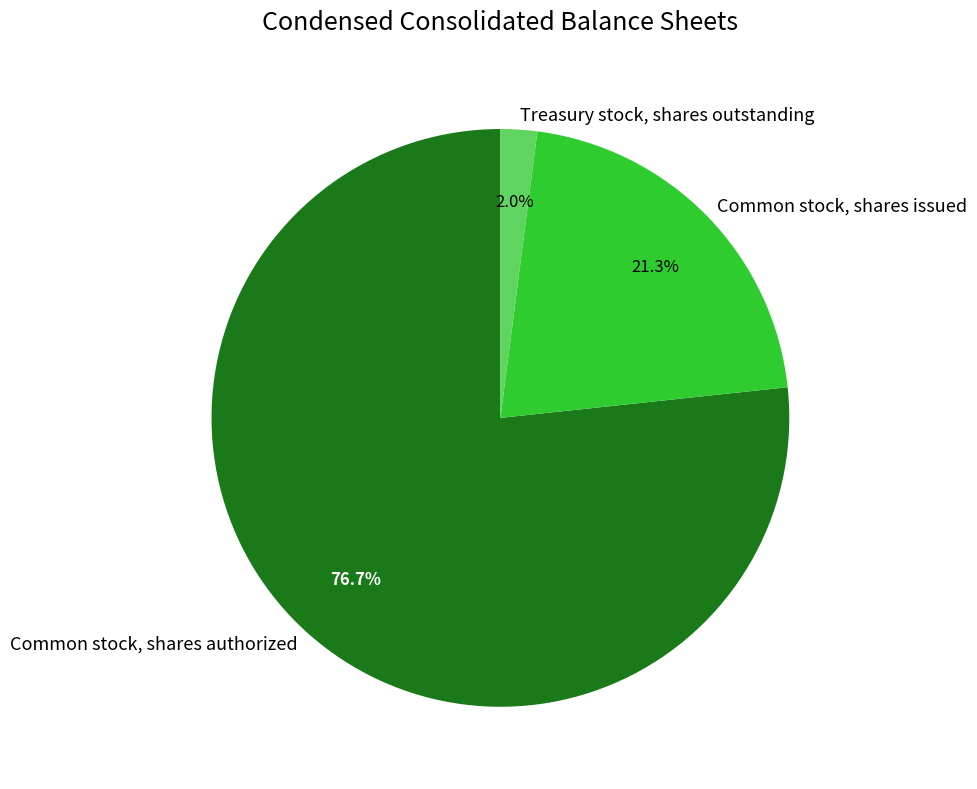

To the nearest percent, what portion does Treasury stock, shares outstanding represent?

2%